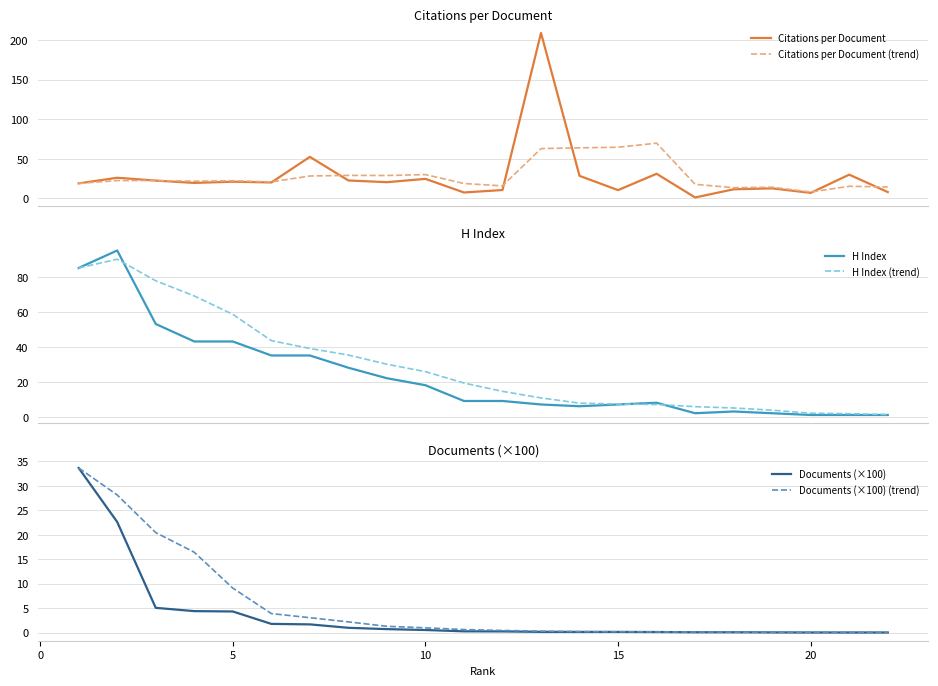

What is the minimum value for Citations per Document (trend)?

8.1